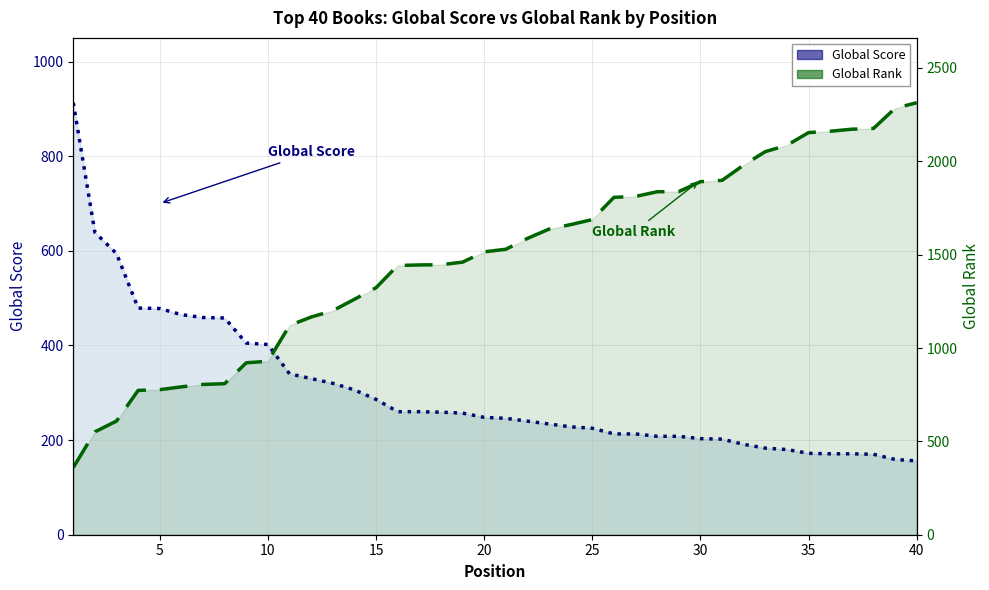

What is the sum of all Global Score (line) values?

12131